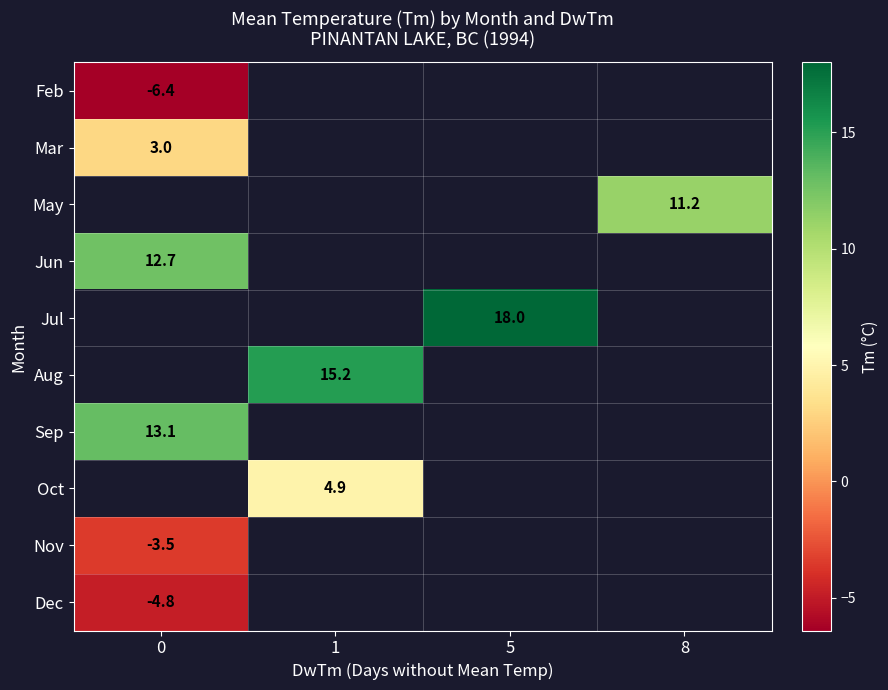

The Dec series shows -1.2 at 0. True or false?

False